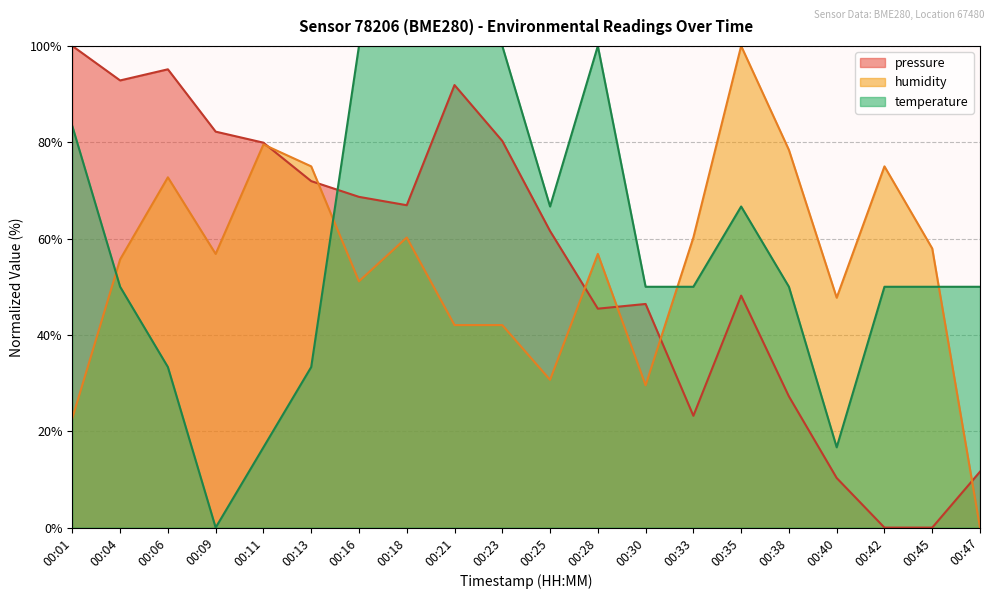

In pressure, how many points are higher than both neighbors (excluding endpoints)?

4